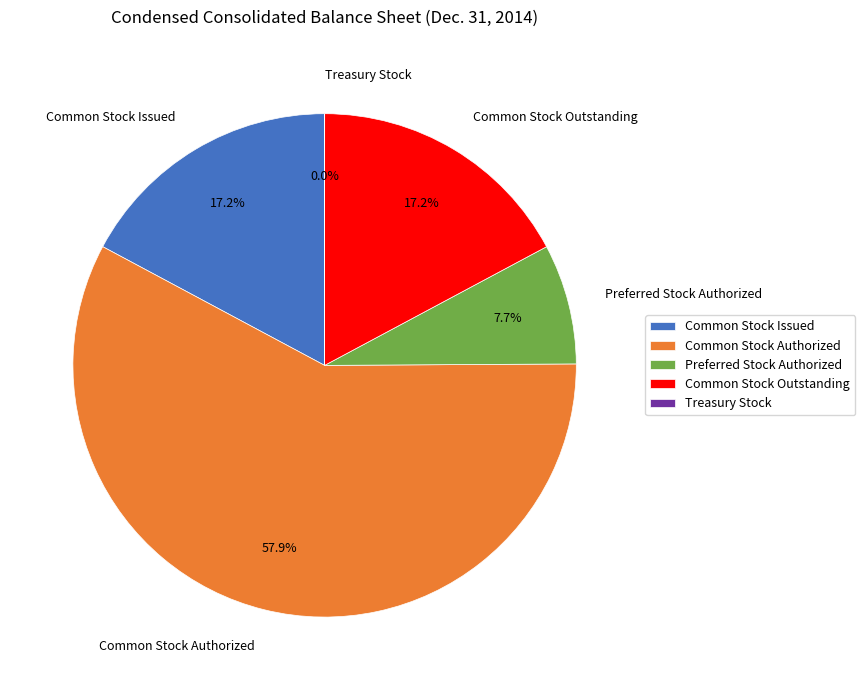

What is the largest slice in the pie chart?

Common Stock Authorized